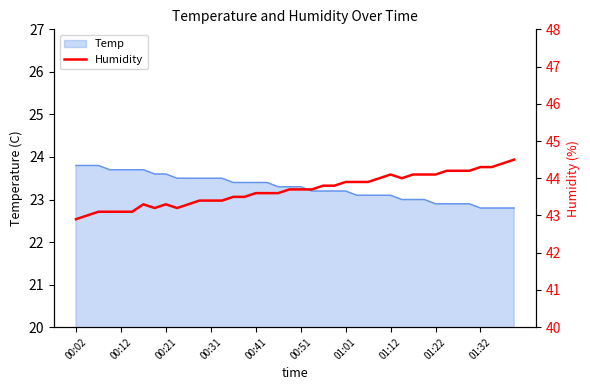

Is it true that Temp equals 14.7 at 00:12?

False